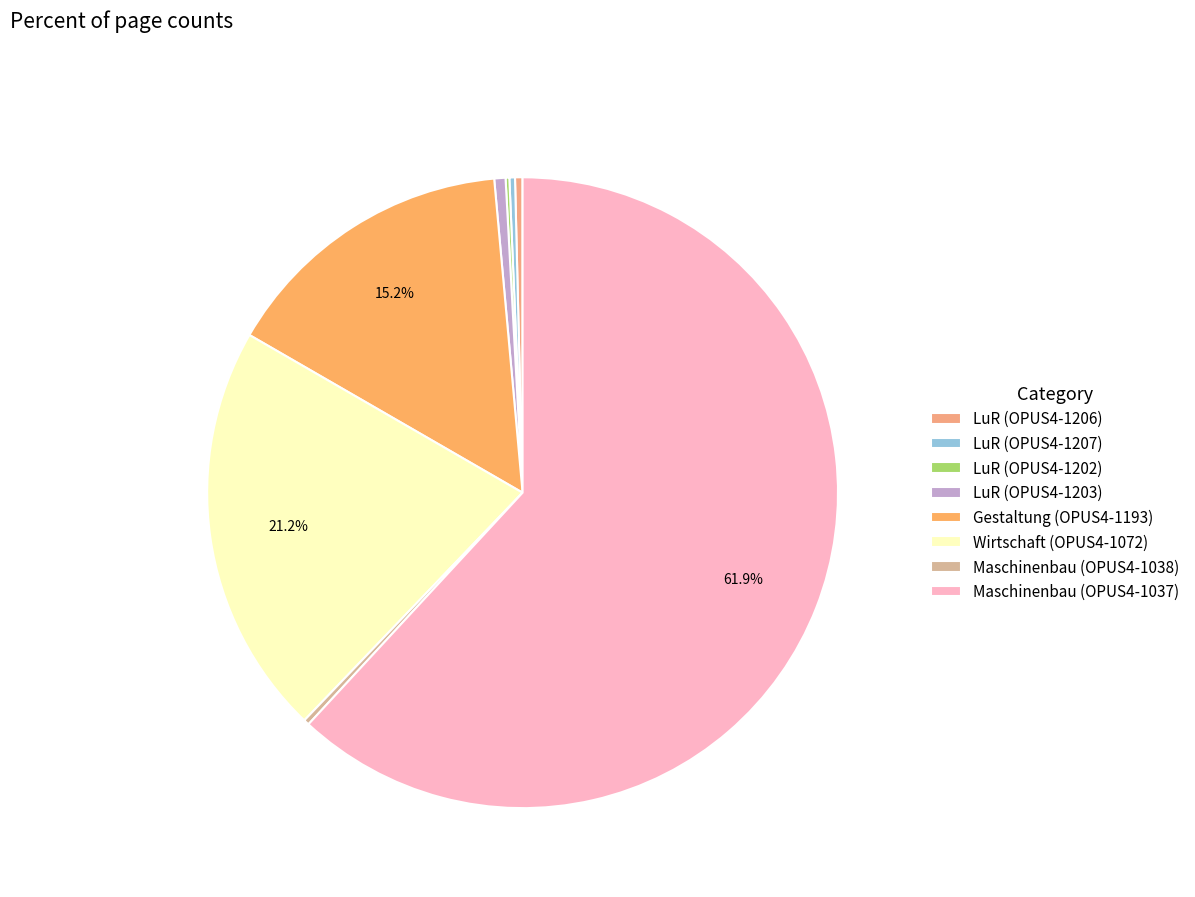

Which slice represents more than half of the pie?

Maschinenbau (OPUS4-1037)